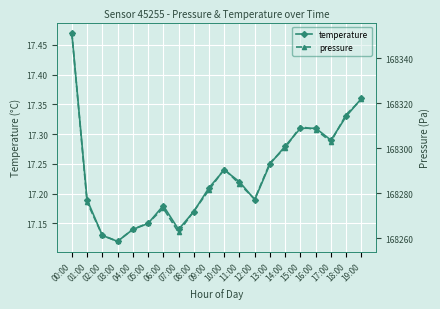

What is the maximum value shown in the chart?

168351.3